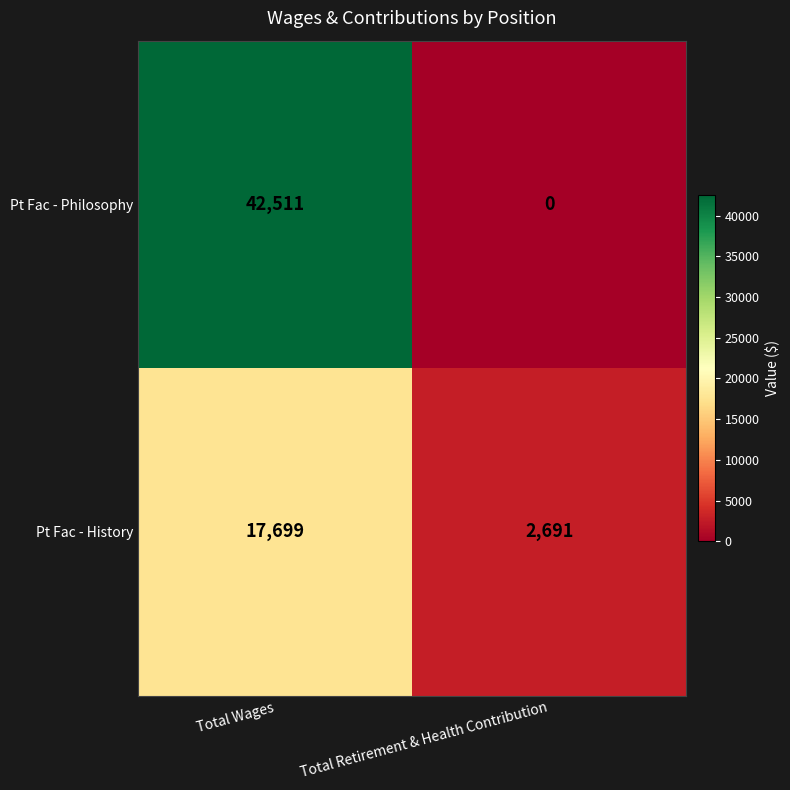

What is the greatest value displayed?

42511